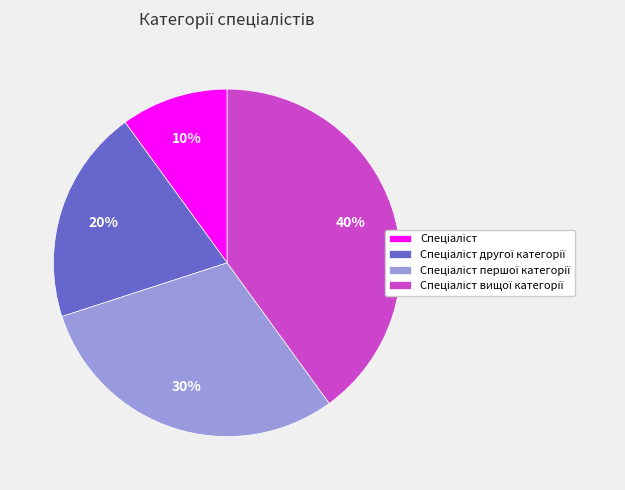

Is there any slice that represents more than half of the pie?

No